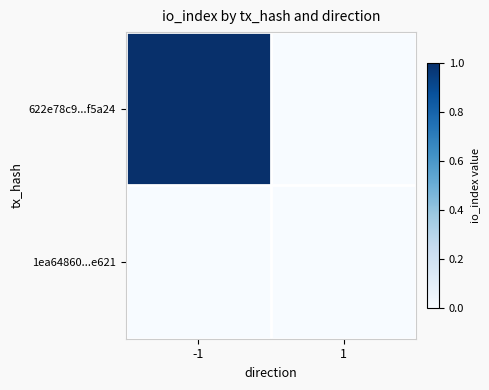

At how many categories does at least one series exceed 0?

1